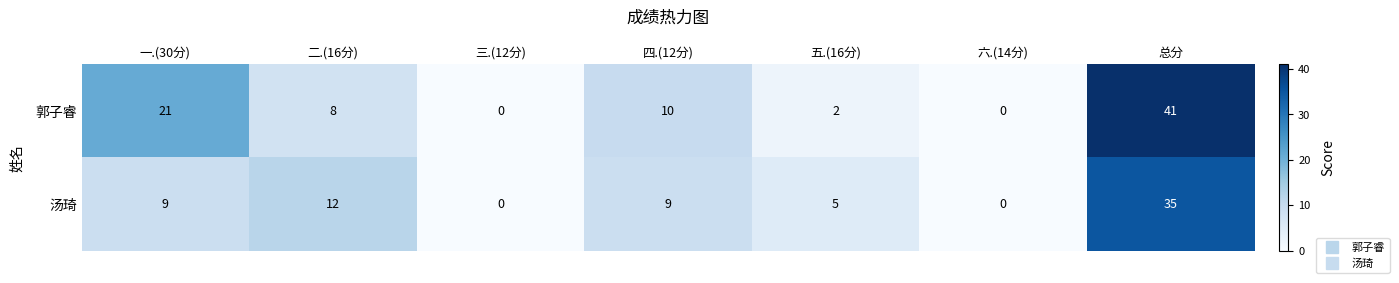

What is the greatest value displayed?

41